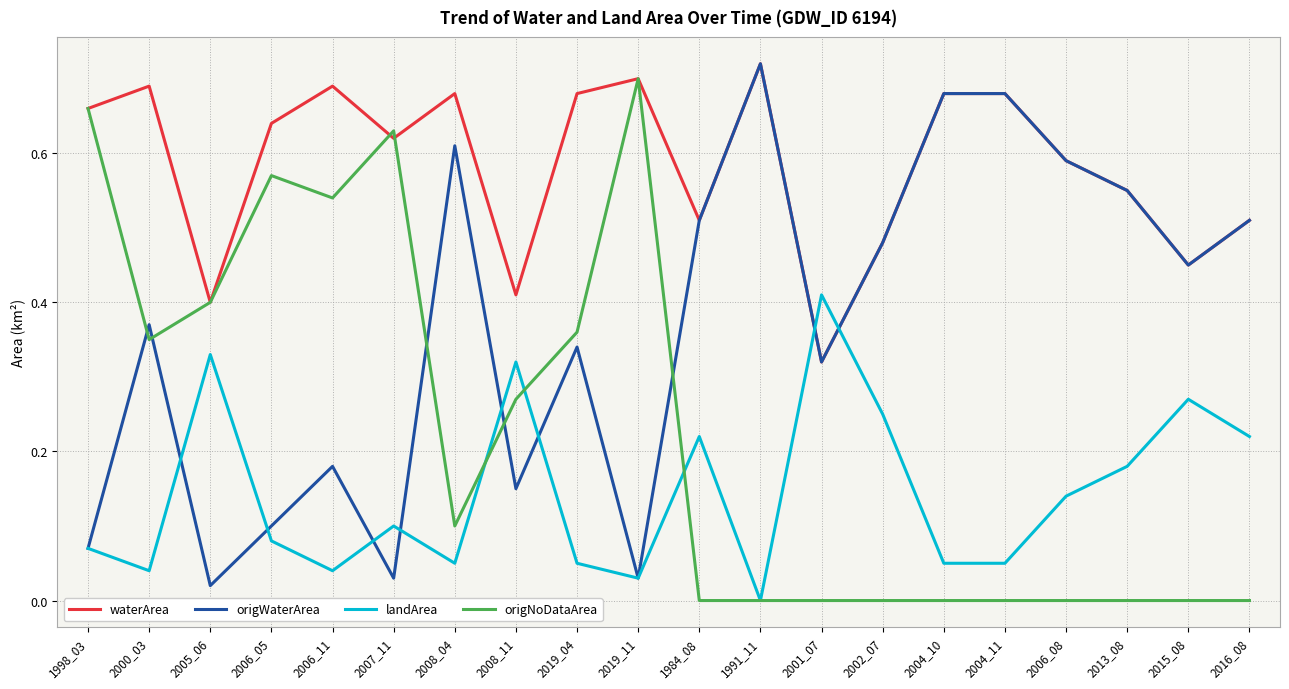

True or false: waterArea has a value of 0.7 at 2004_11.

True